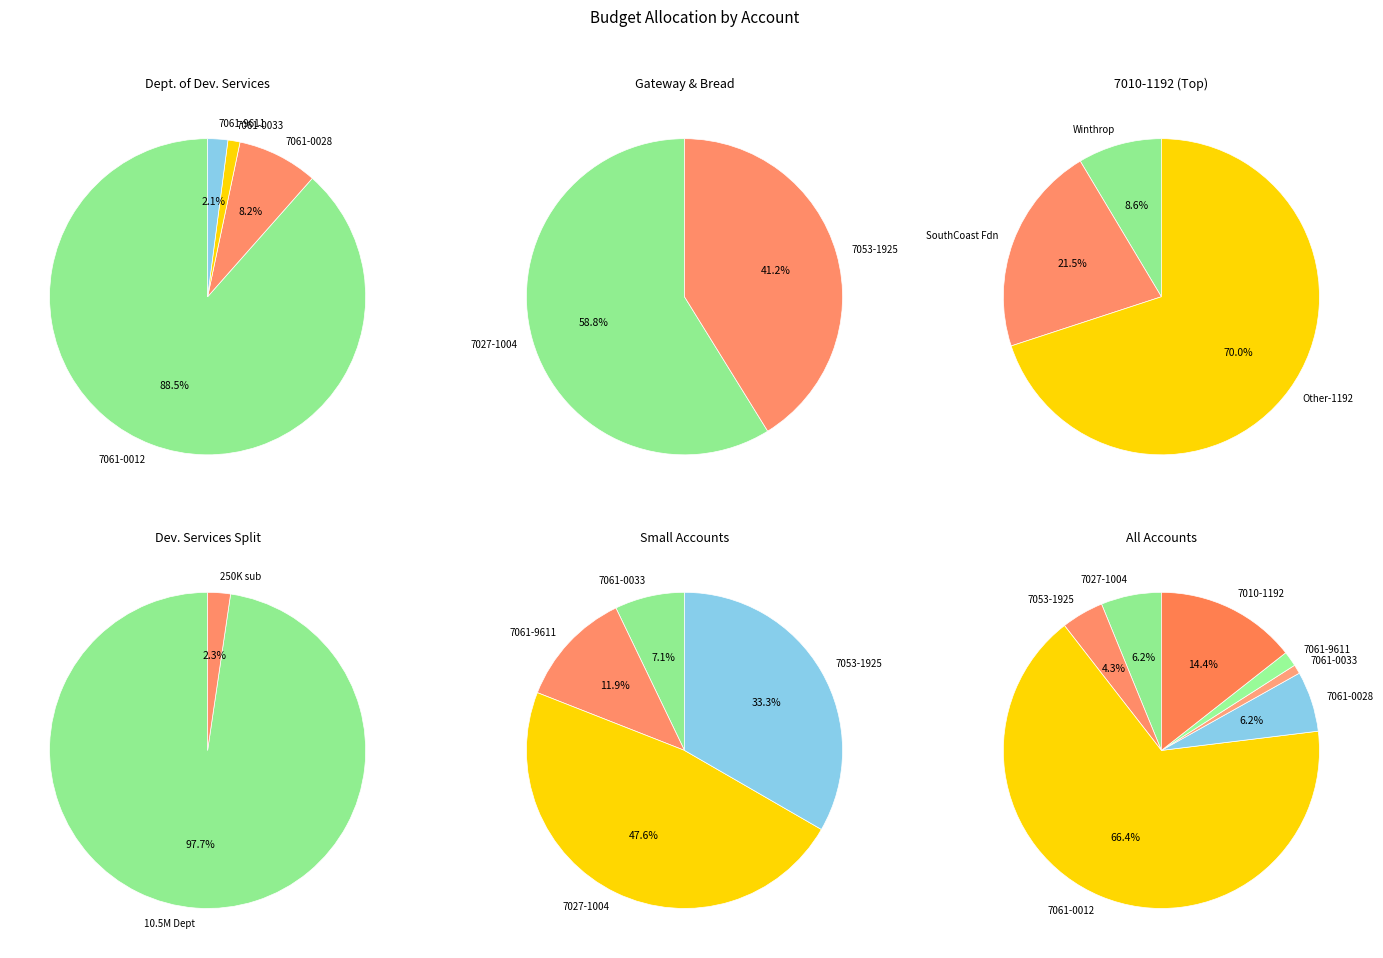

Rank the categories by value from lowest to highest.

7061-0033, 7061-9611, 7053-1925, 7027-1004, 7061-0028, 7010-1192, Other, 7061-0012